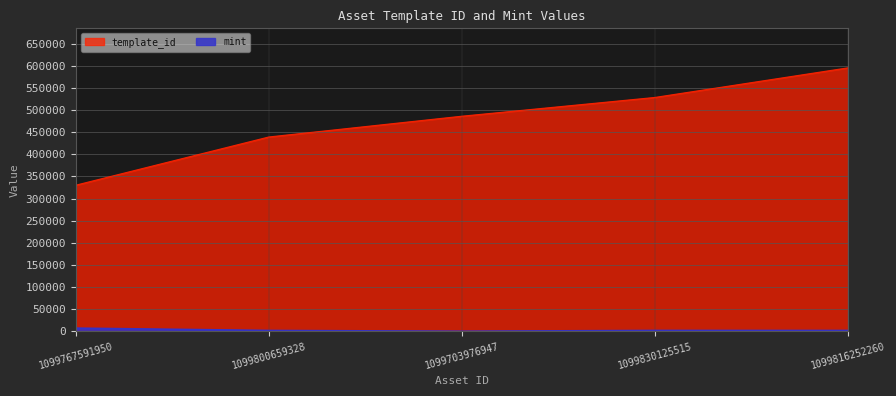

Read the mint value at 1099703976947, to the nearest 100.

100